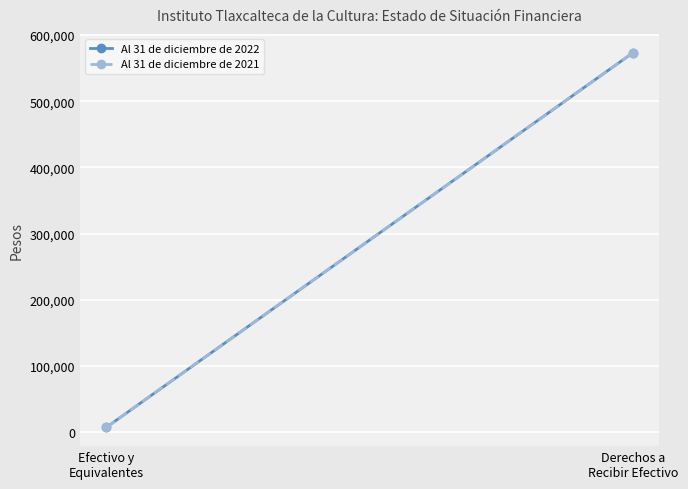

What is the maximum value for Al 31 de diciembre de 2021?

573432